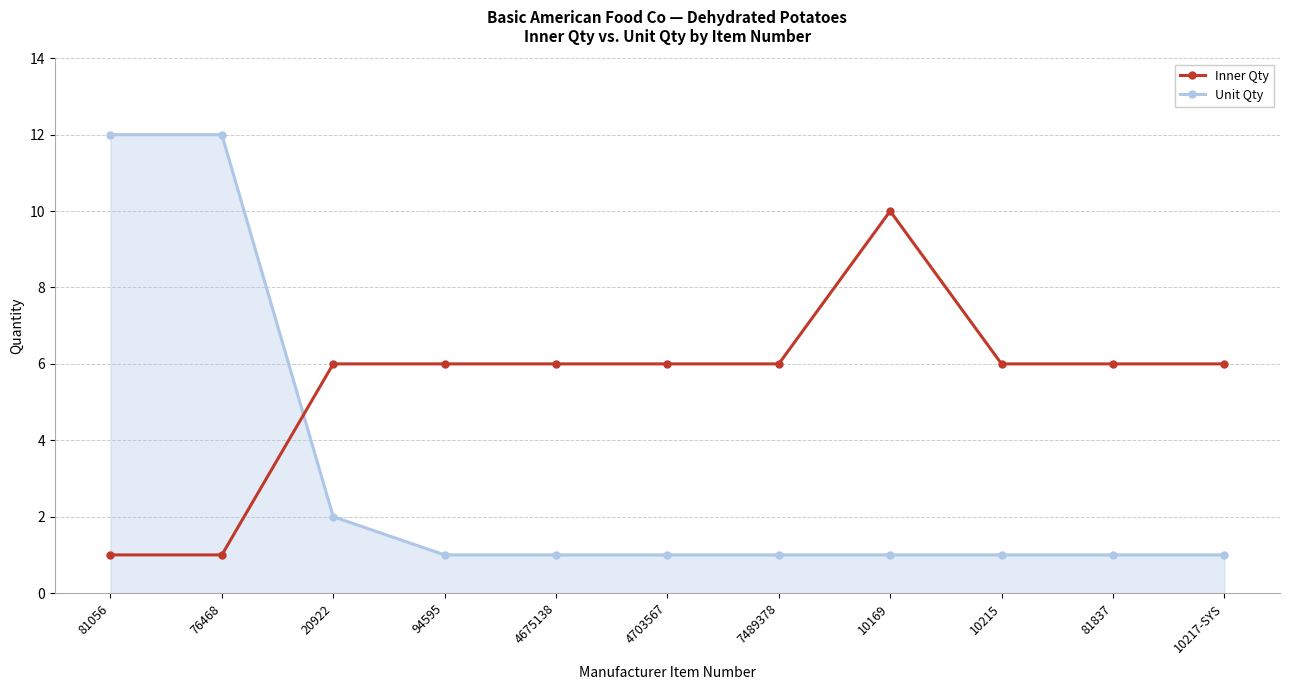

True or false: Inner Qty has a value of 3 at 20922.

False